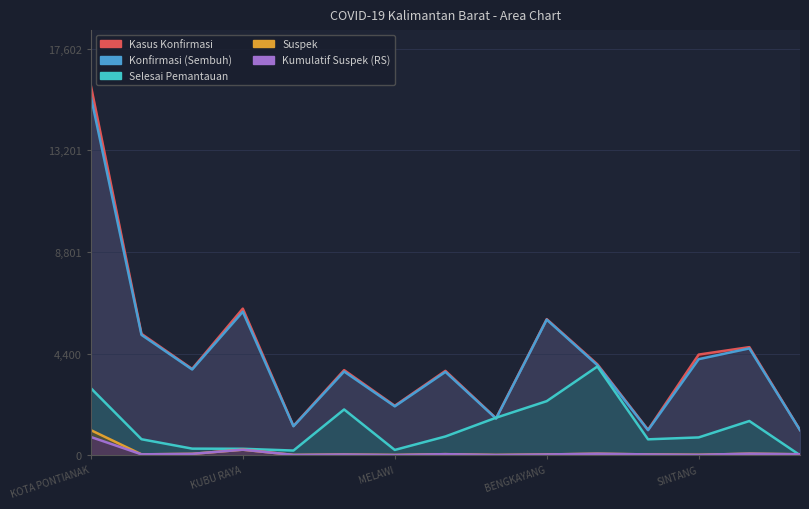

What is the label of the 1st point from the left?

KOTA PONTIANAK